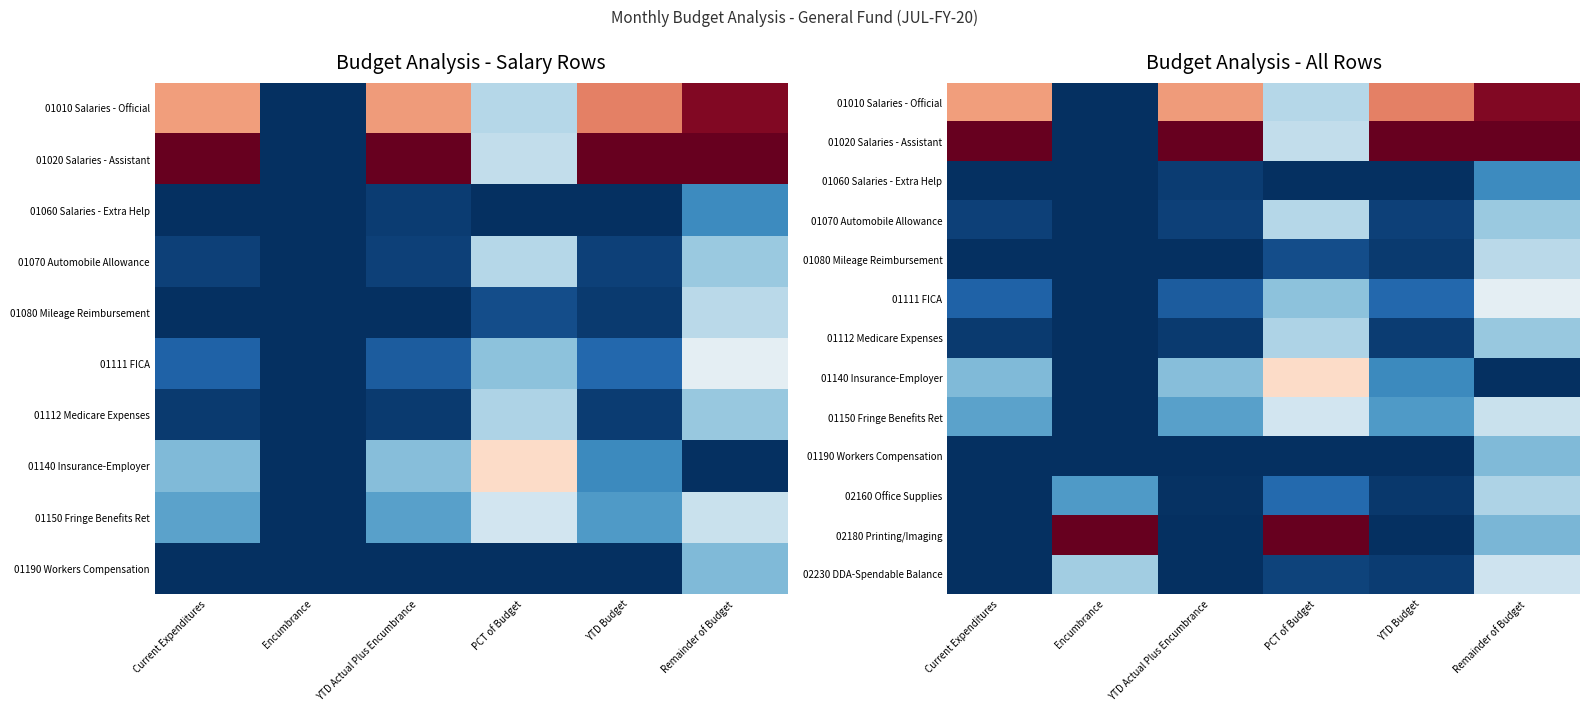

At which category is the sum across all series the highest?

Remainder of Budget